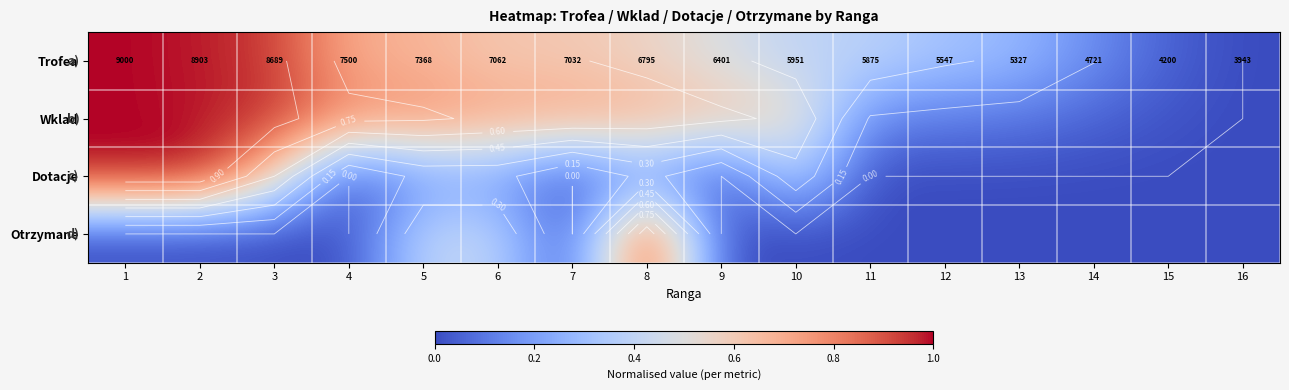

What is the total value across all series at 9?

1.1